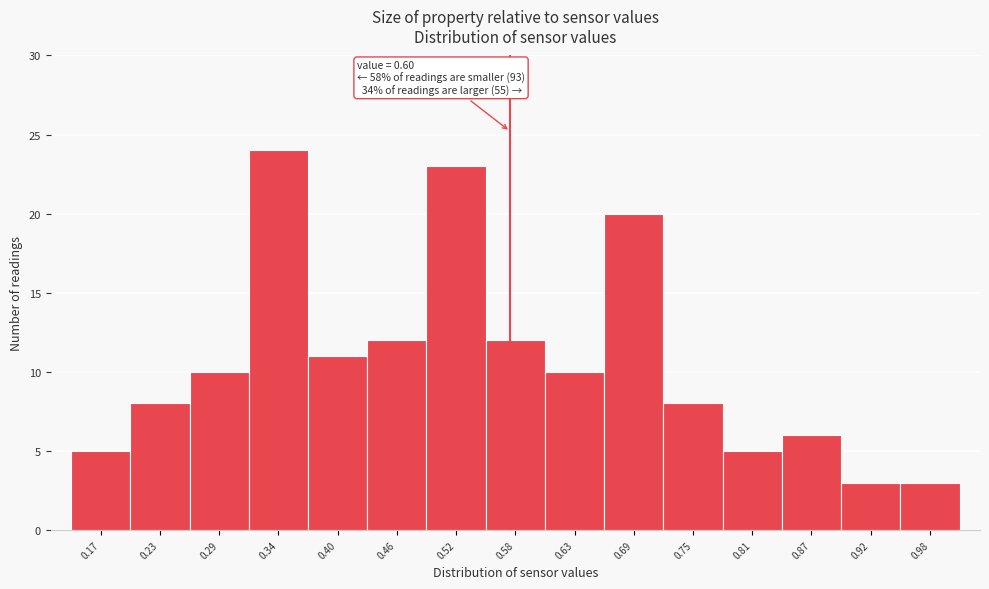

Reading left to right, extract all data points from this chart.

5	8	10	24	11	12	23	12	10	20	8	5	6	3	3